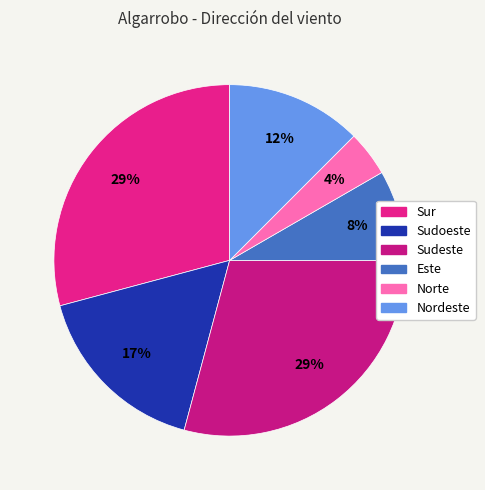

Which slice is the largest?

Sur